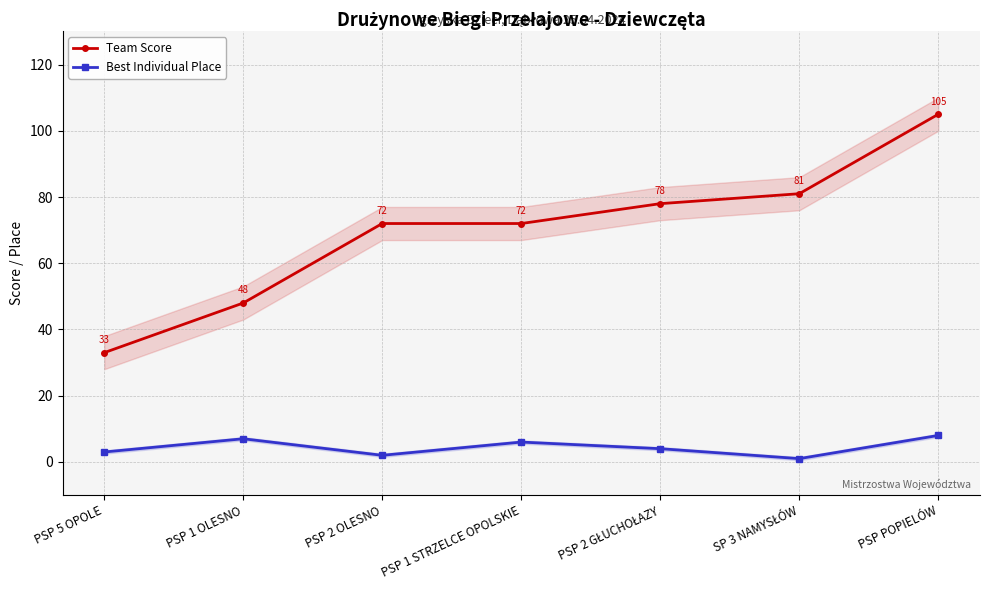

What is the difference between the Best Individual Place values at SP 3 NAMYSŁÓW and PSP 5 OPOLE?

2